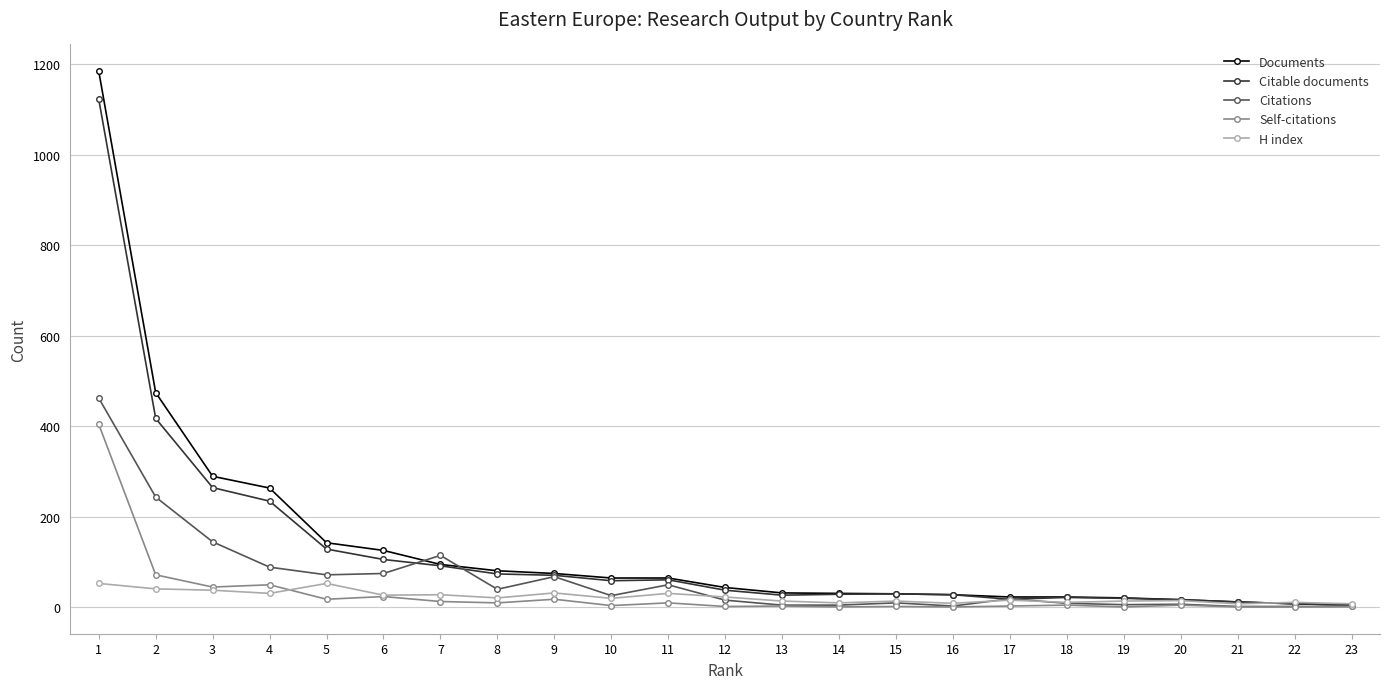

Is the value of Citable documents at 22 greater than the value of Documents at 3?

No